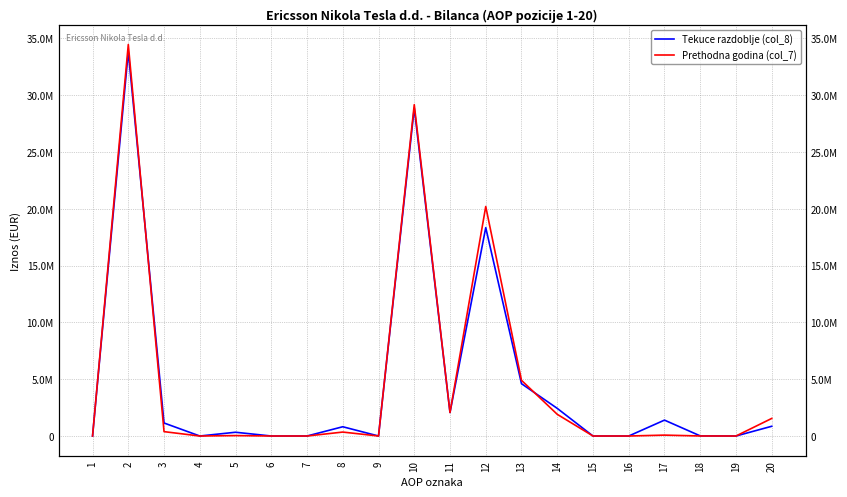

Rank the categories by Tekuce razdoblje (col_8) value from highest to lowest.

2, 10, 12, 13, 14, 11, 17, 3, 20, 8, 5, 18, 1, 4, 6, 7, 9, 15, 16, 19